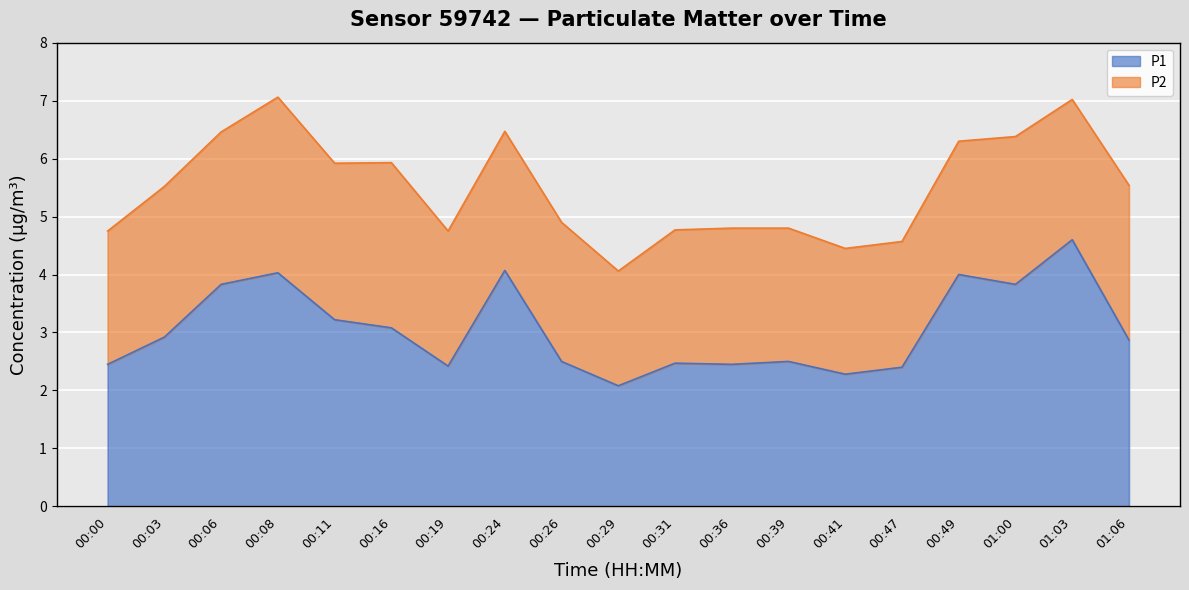

What position from the left is 00:36?

12